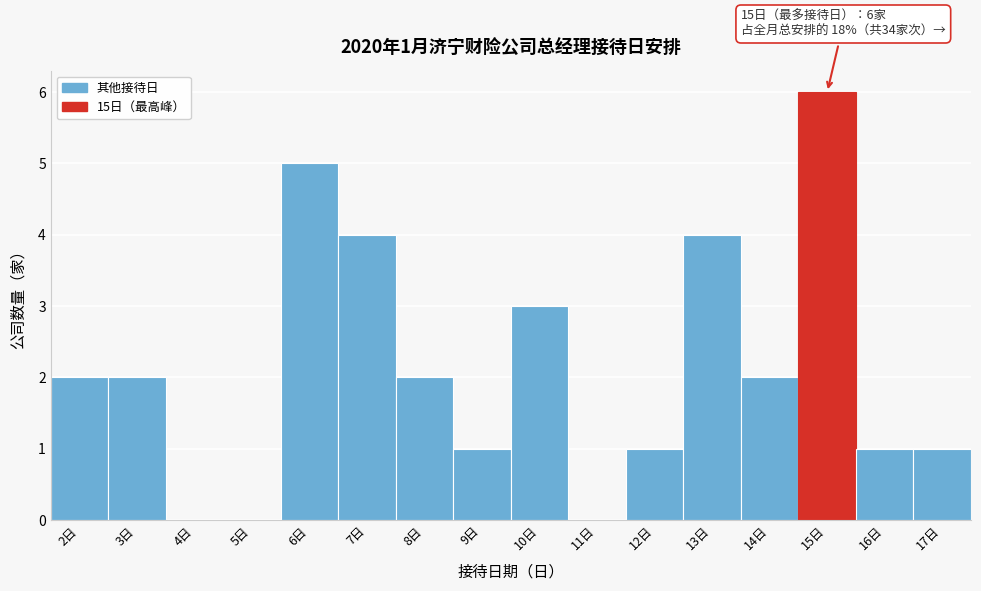

Which range on the x-axis has the tallest bar?

14.5 to 15.5